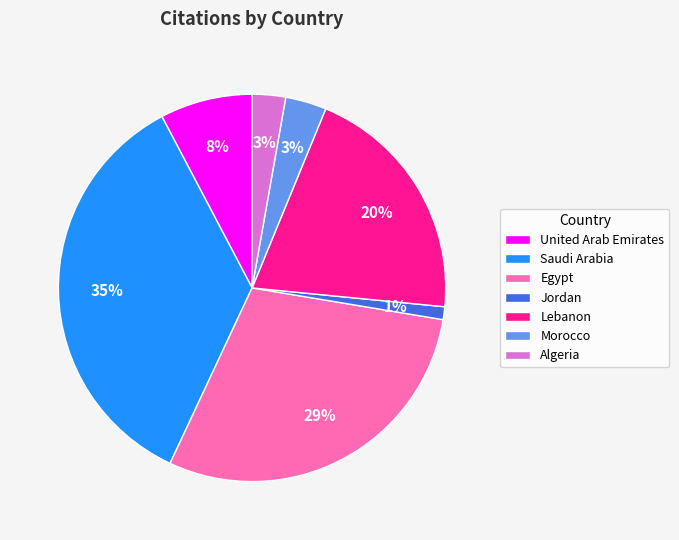

Which has a higher value, United Arab Emirates or Lebanon?

Lebanon